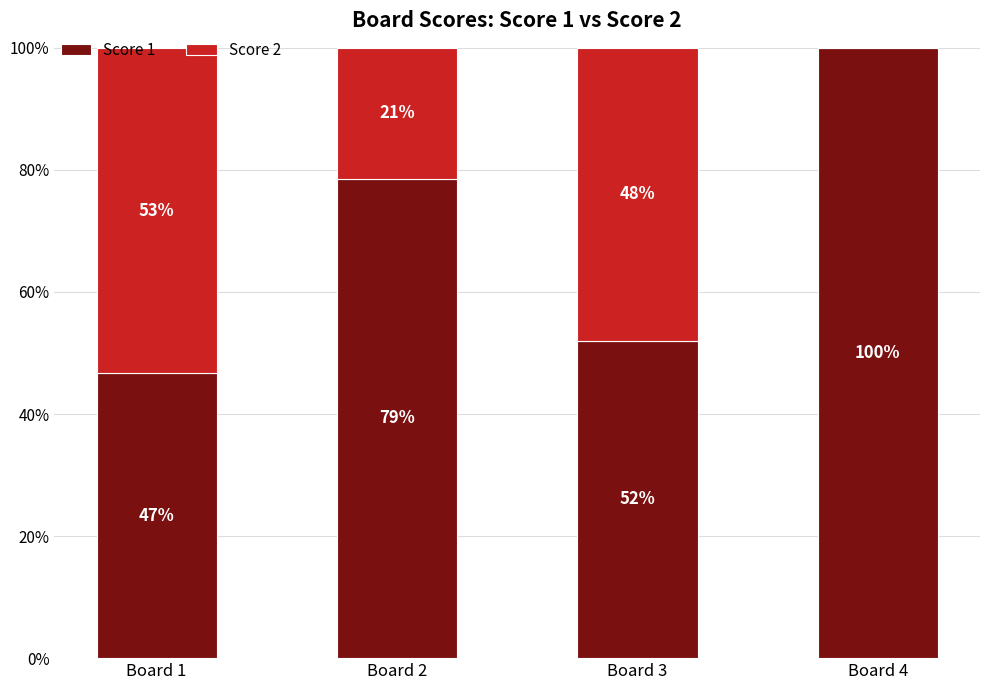

What are all the series names shown in the legend?

Score 1, Score 2